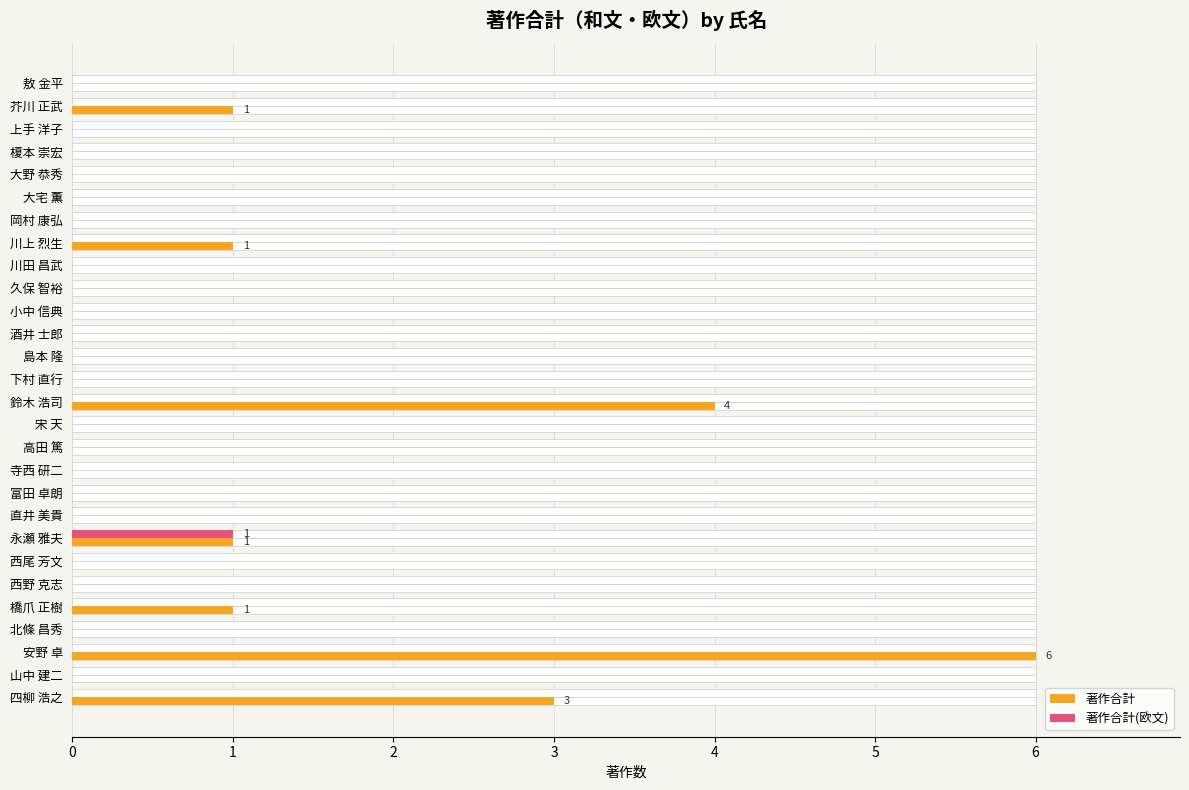

What is the maximum value shown in the chart?

6